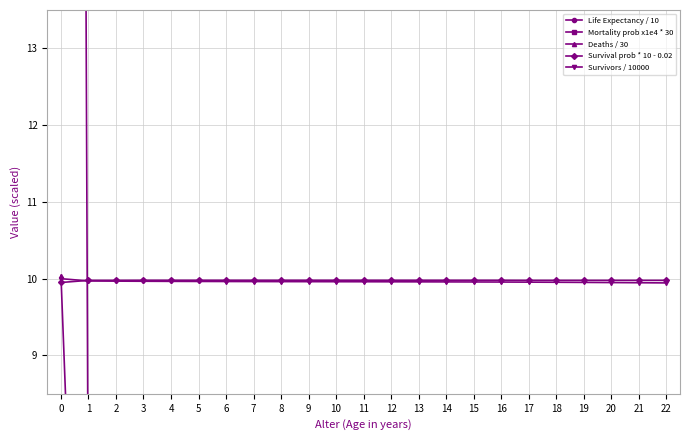

What is the total value across all series at 20?

33.8